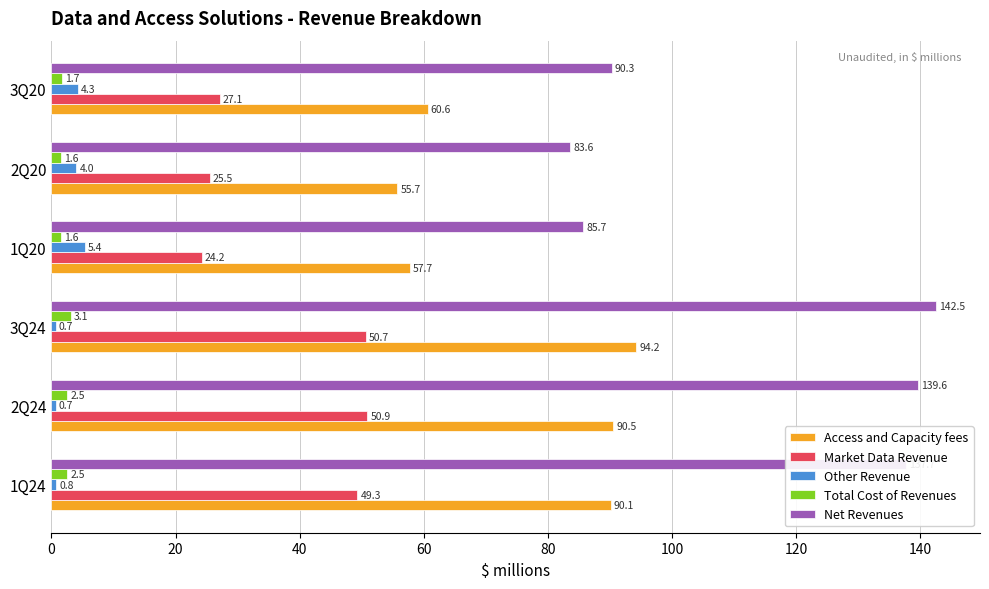

At which label is Net Revenues closest to 113?

3Q20